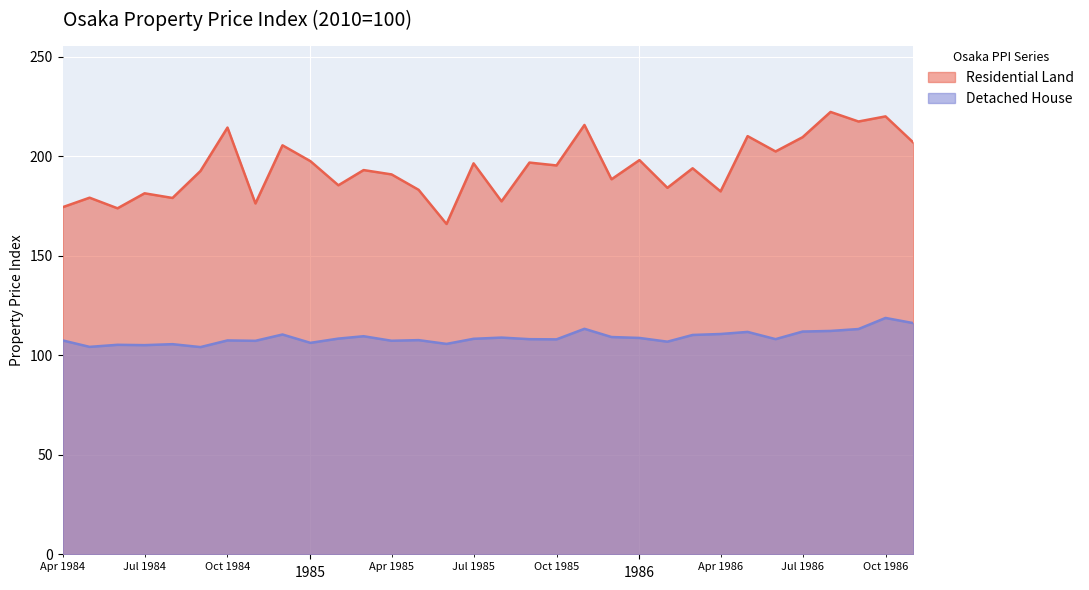

True or false: Residential Land has a value of 95.2 at 1985-12.

False